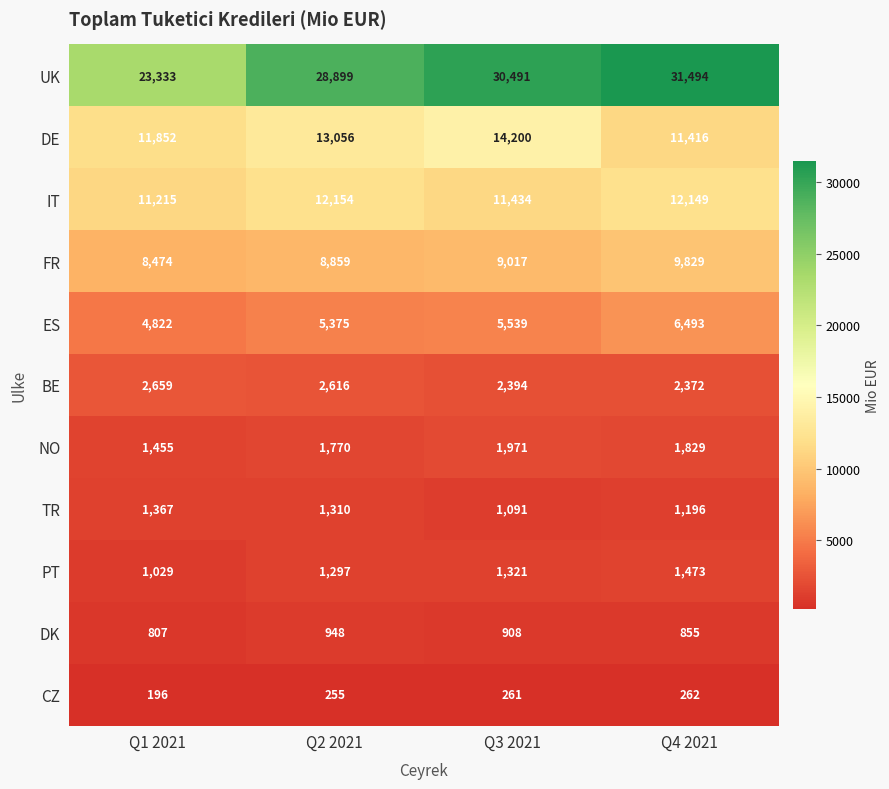

Is the value of DK at Q1 2021 greater than the value of PT at Q4 2021?

No